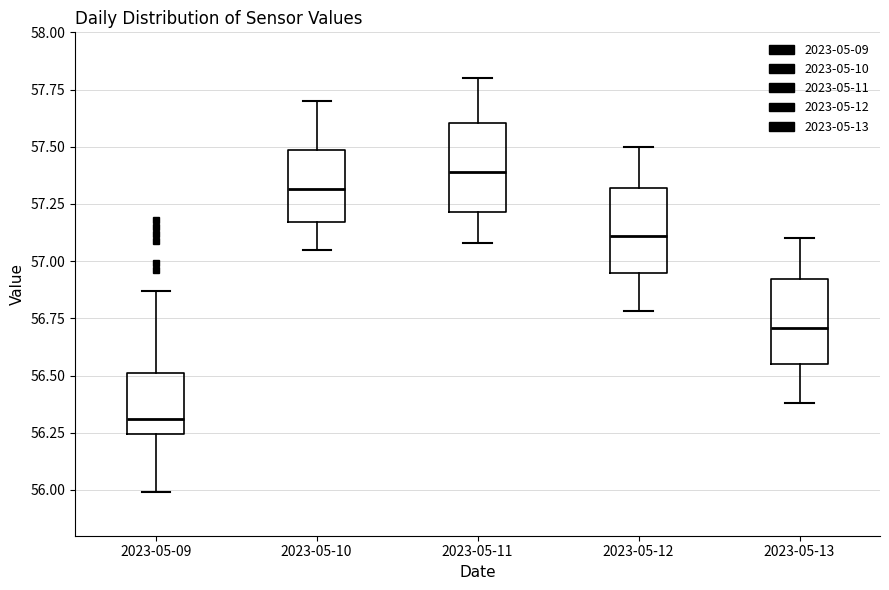

Which box's median line is the lowest?

2023-05-09